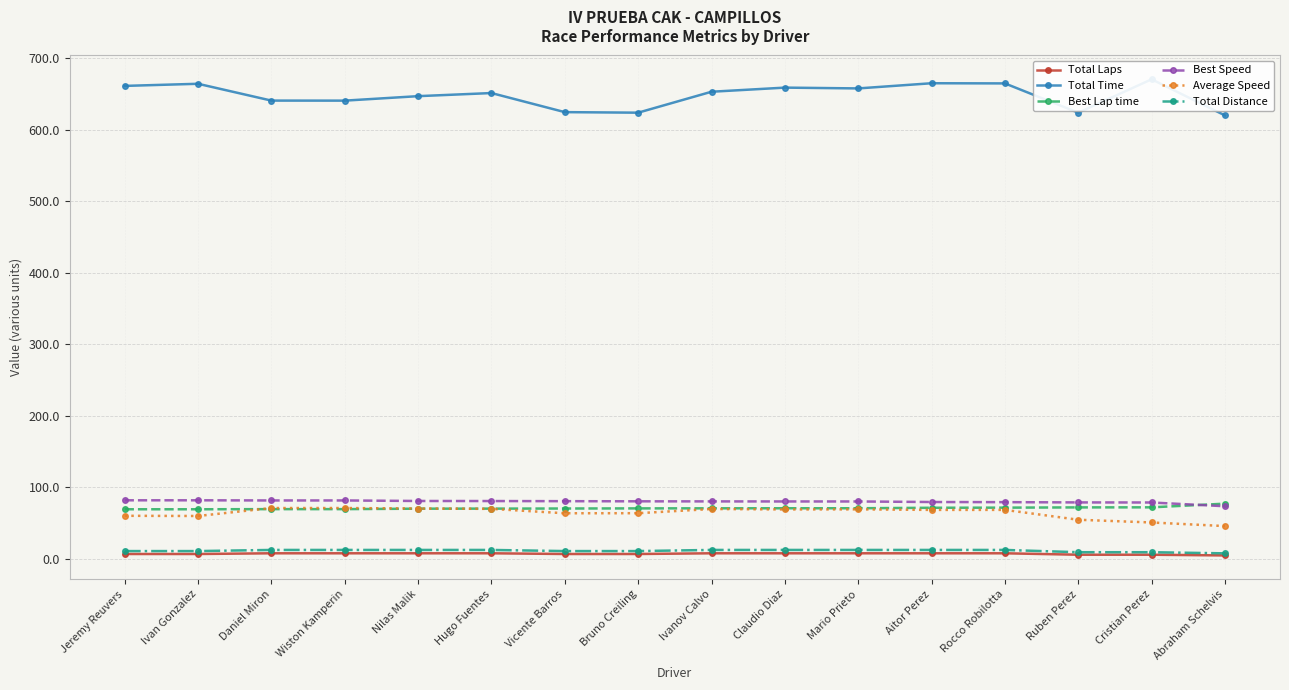

At which category does the chart reach its peak across all series?

Cristian Perez